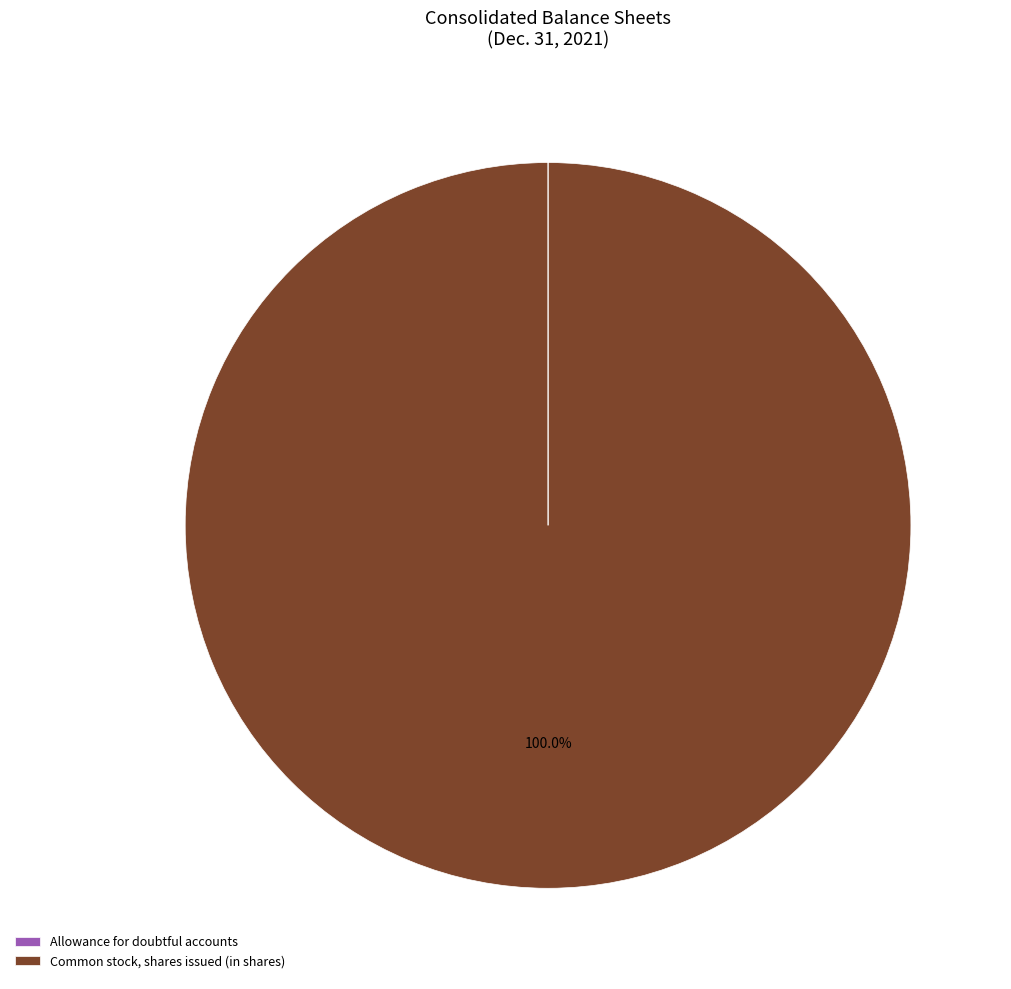

Is there any slice that represents more than half of the pie?

Yes